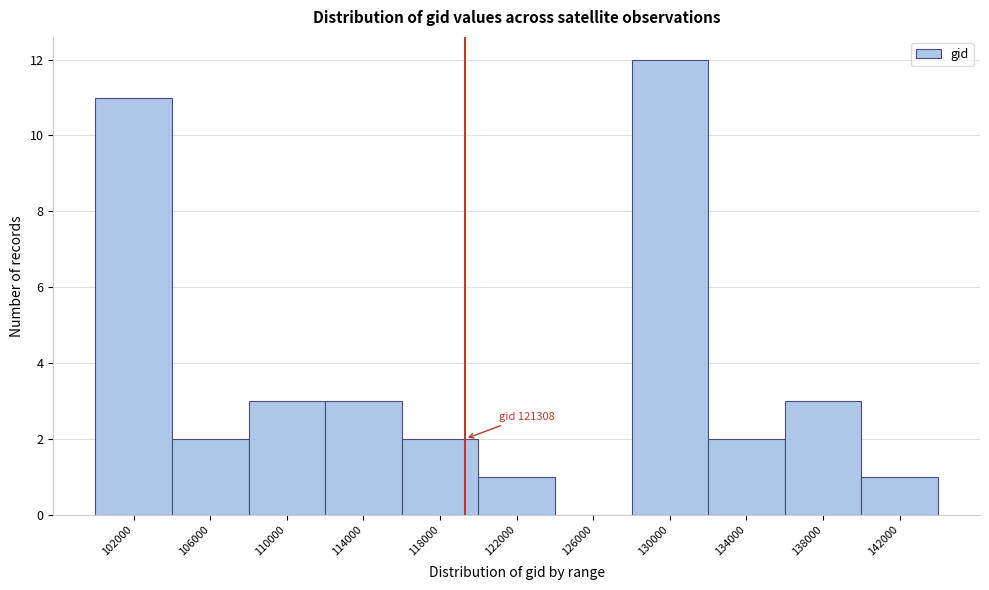

Reading left to right, transcribe all the data shown in this chart.

102000=11	106000=2	110000=3	114000=3	118000=2	122000=1	126000=0	130000=12	134000=2	138000=3	142000=1